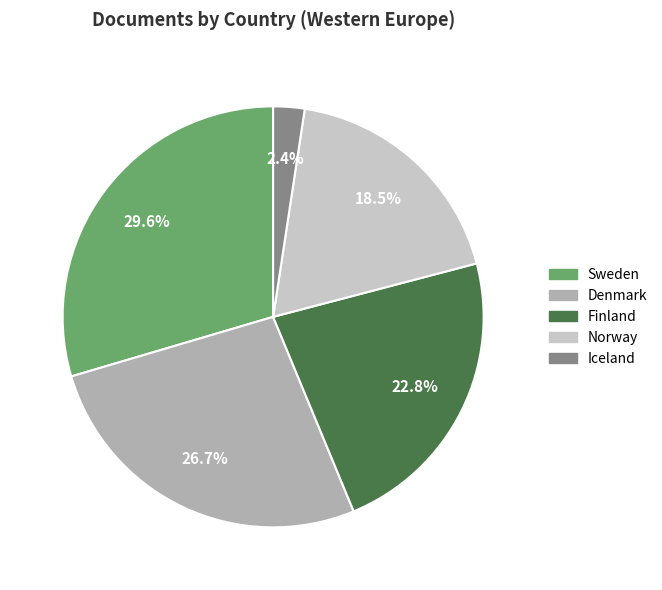

To the nearest percent, what is the difference between the Sweden and Norway slice percentages?

11%